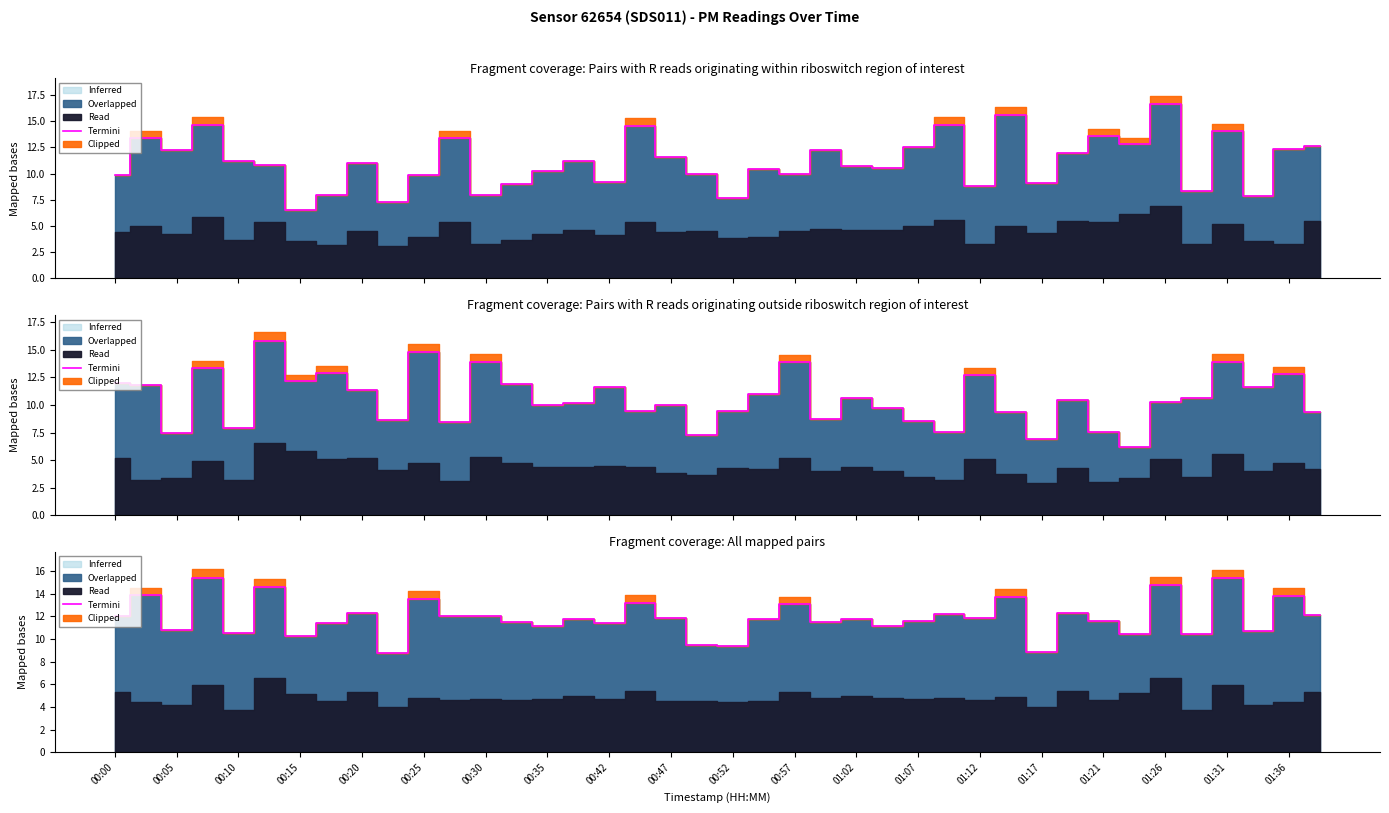

How many interior local valleys (lower than both neighbors) does the data have?

15